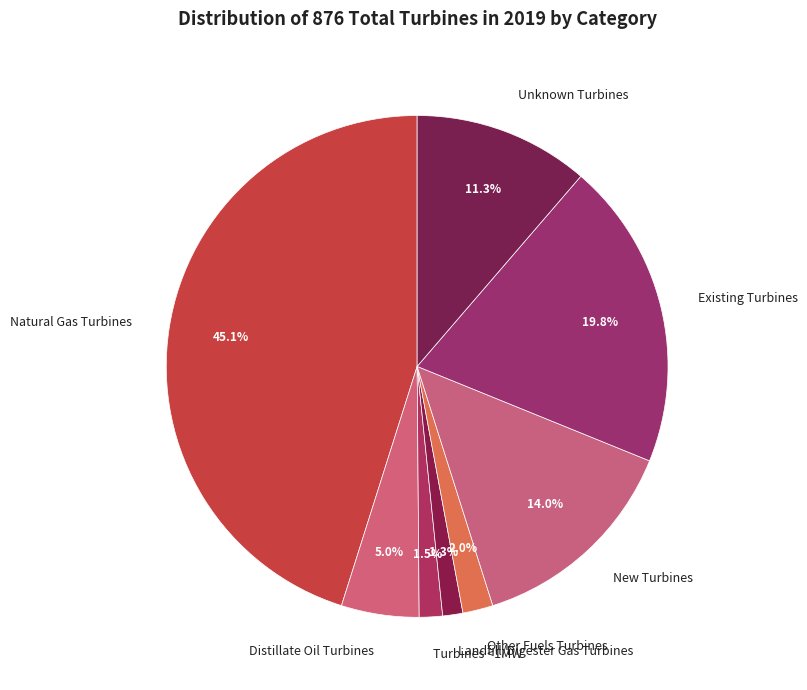

Count the number of slices in the pie.

8